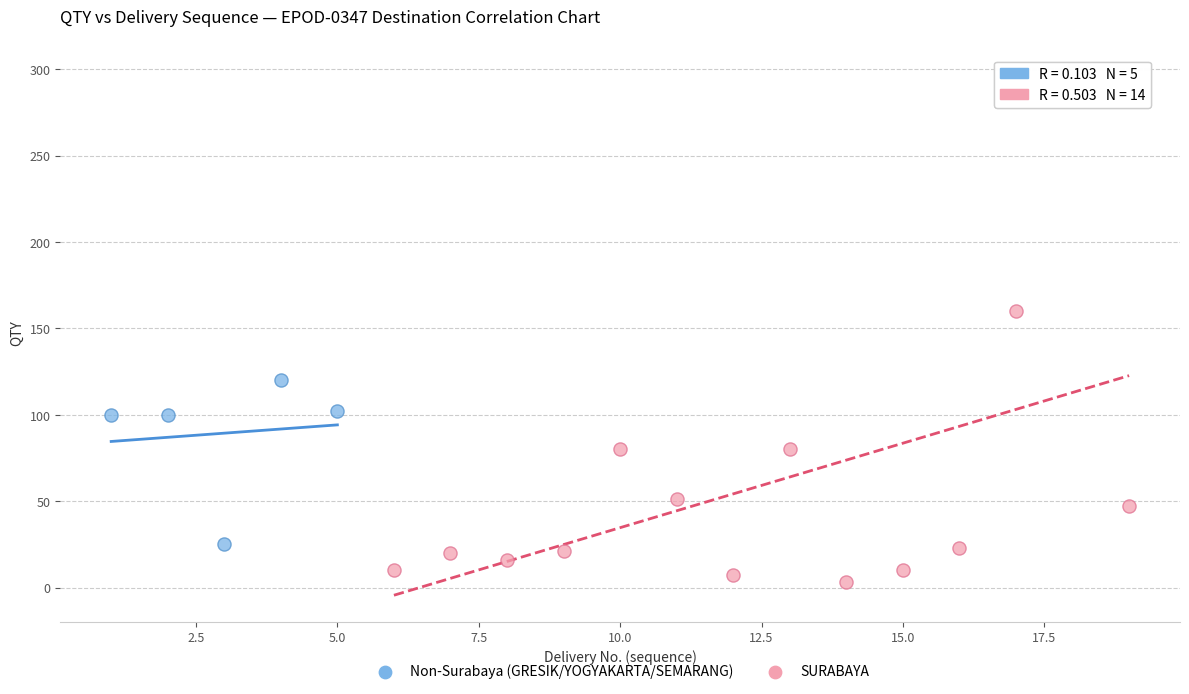

Which series contains the lowest Y value?

SURABAYA